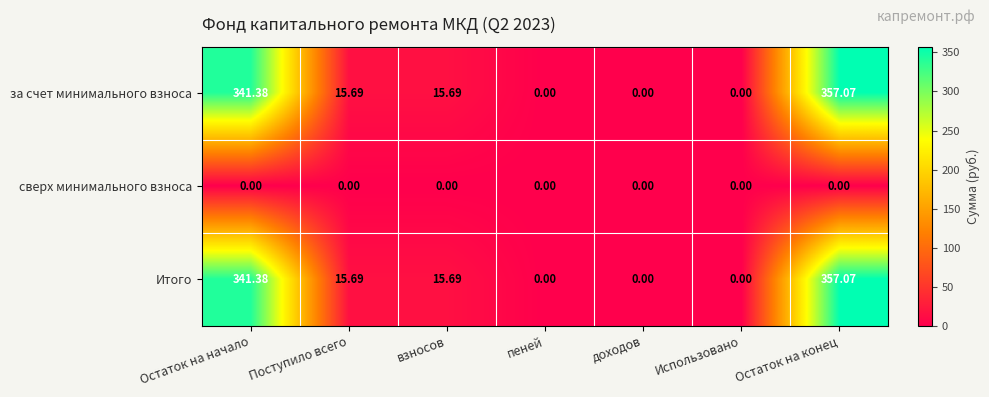

At which category is the sum across all series the highest?

Остаток на конец